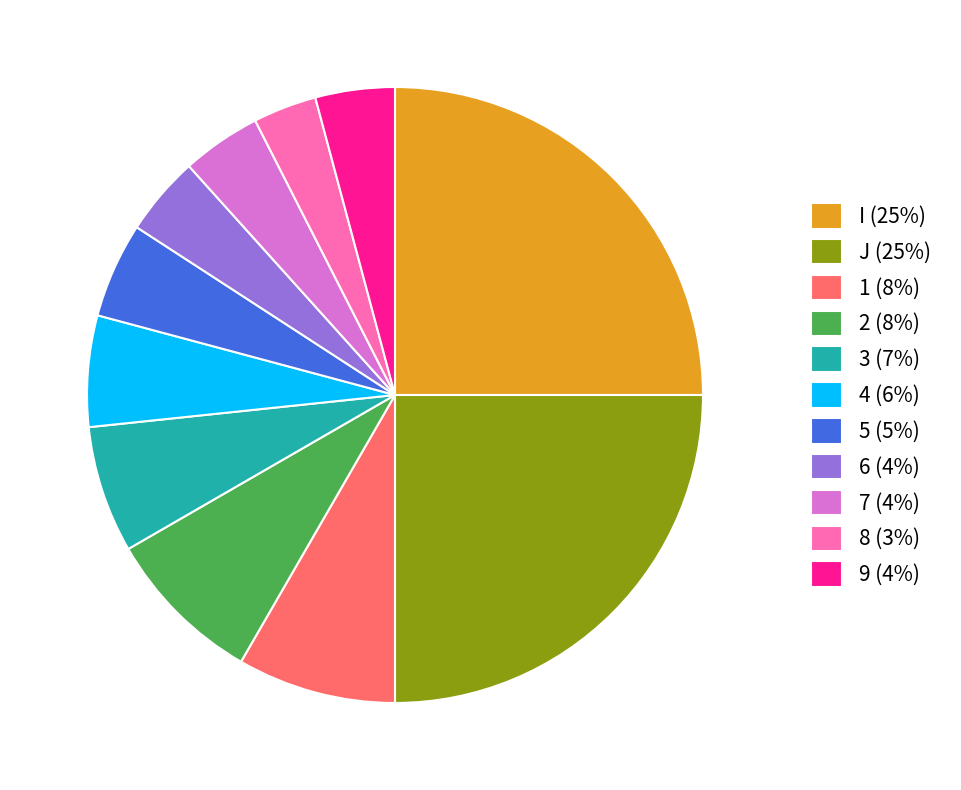

How many segments does this pie chart have?

11